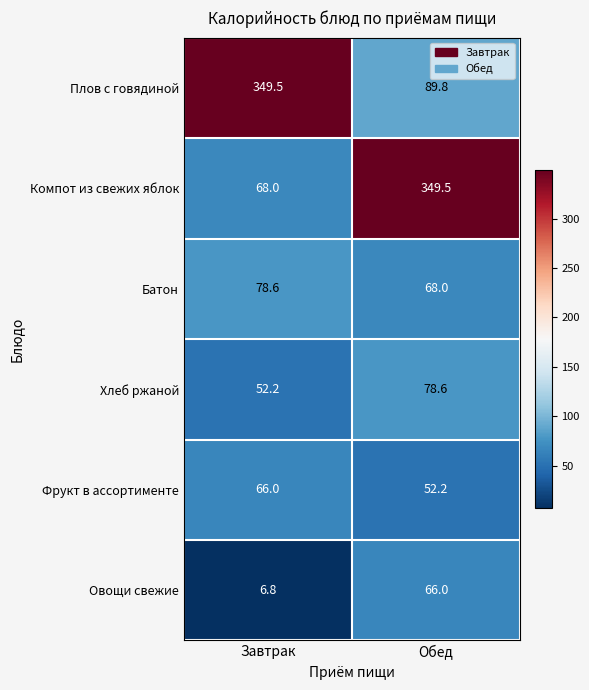

At Обед, list the series in order from largest to smallest.

Компот из свежих яблок, Плов с говядиной, Хлеб ржаной, Батон, Овощи свежие, Фрукт в ассортименте